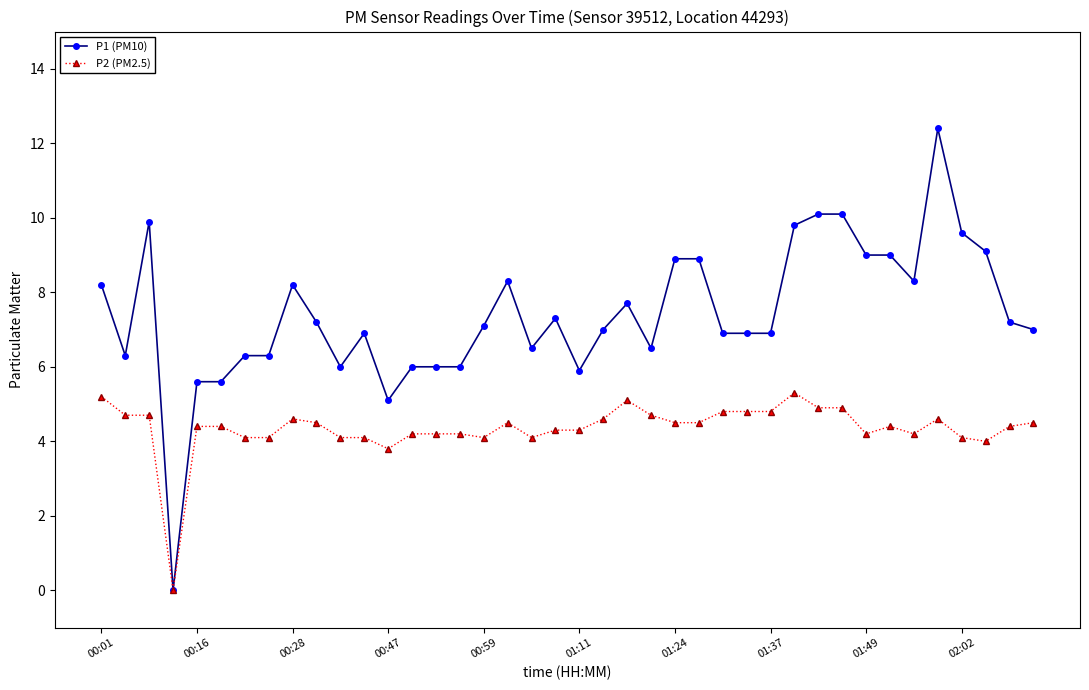

What is the maximum value shown in the chart?

12.4